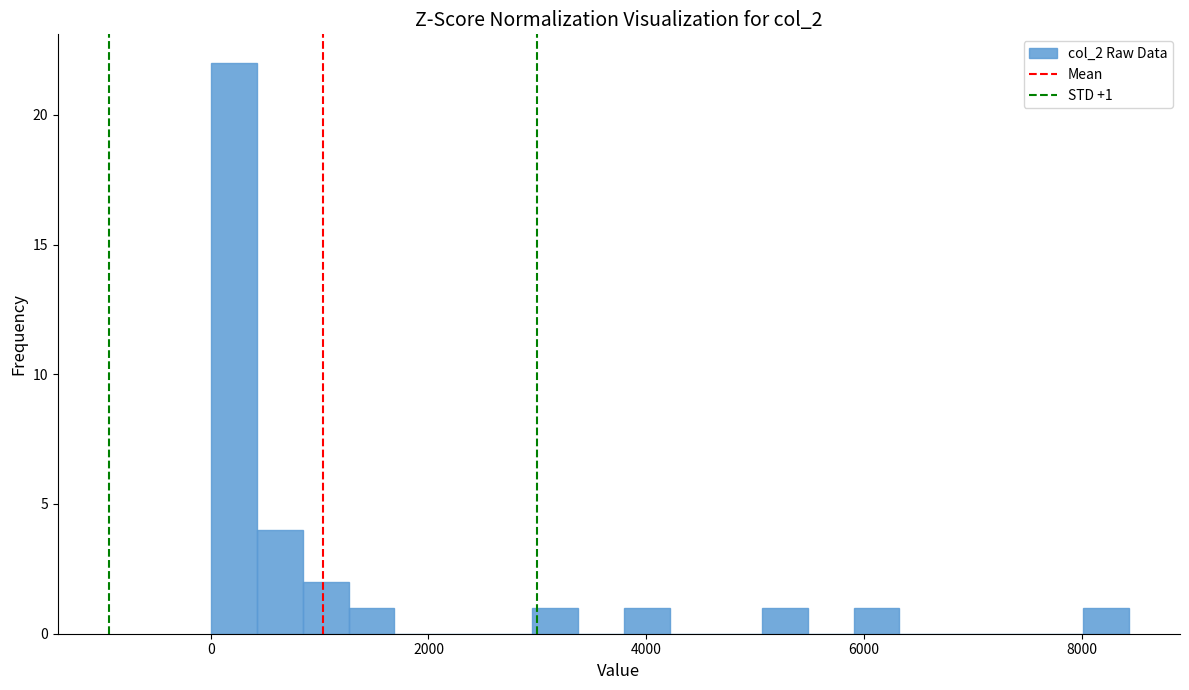

Around what value on the x-axis is the tallest bar? Give the approximate position of its centre, as read against the axis.

200